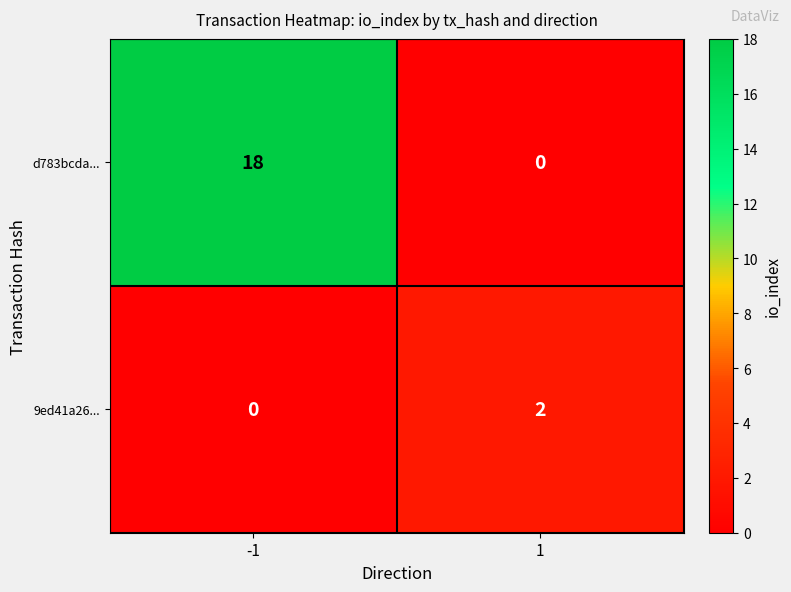

What is the total value across all series at 1?

2